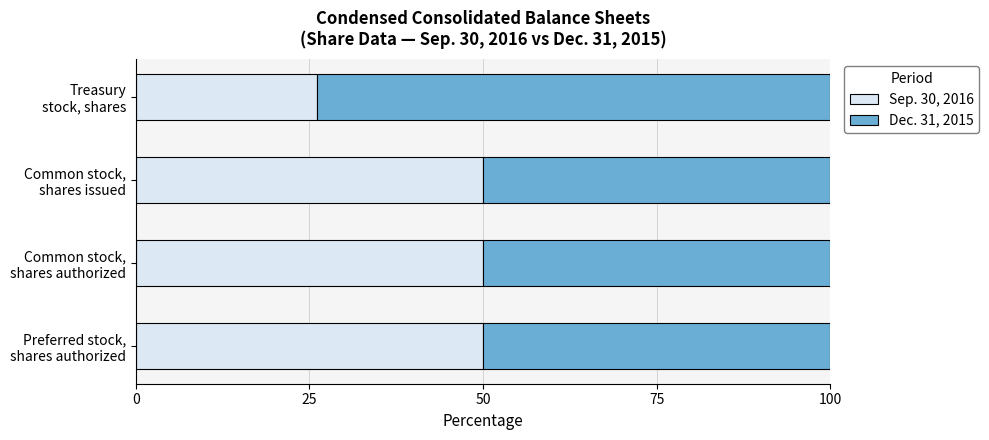

What is the difference between the second highest and minimum values in the Sep. 30, 2016 series?

23.9